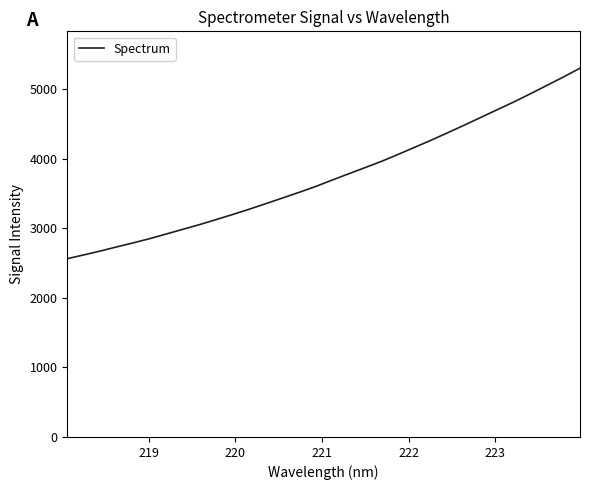

Reading left to right, what are all the values shown in this chart?

2561.4	2615.6	2671.1	2731.2	2789.3	2850.4	2917.1	2984.3	3051.4	3123.4	3196.5	3272.7	3351.8	3432.5	3513.7	3597.8	3689.8	3780.2	3869.8	3960.3	4059.9	4161.8	4263.8	4371.0	4479.5	4590.9	4702.4	4813.1	4930.4	5050.6	5171.7	5297.3